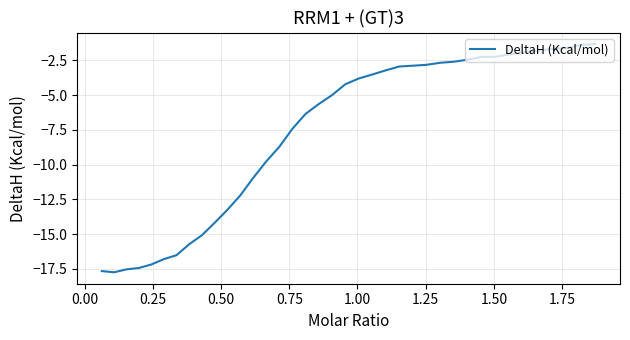

What is the greatest value displayed?

-1.3